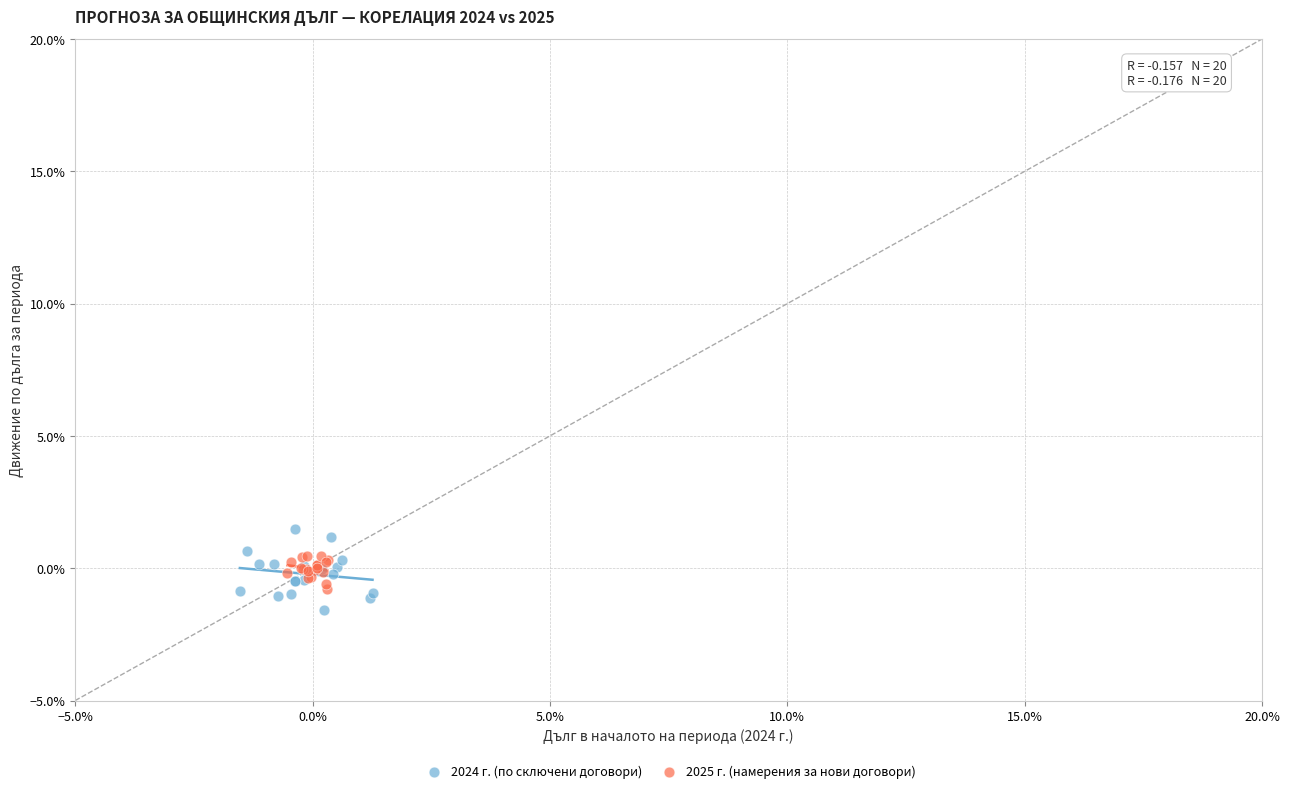

Which series reaches the maximum Y coordinate?

2024 г. (по сключени договори)